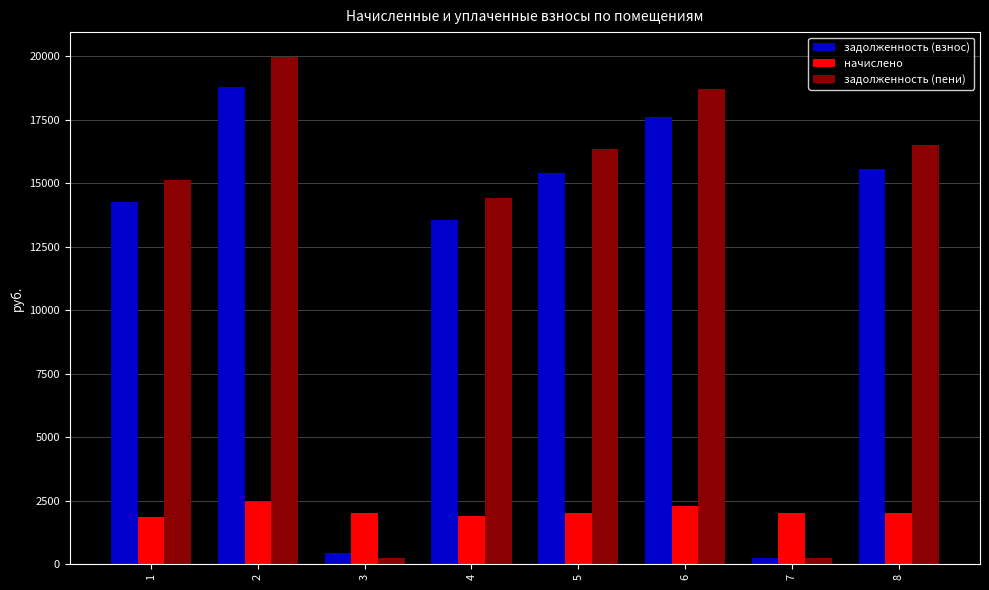

What is the sum of the задолженность (пени) values at 5 and 1?

31463.7